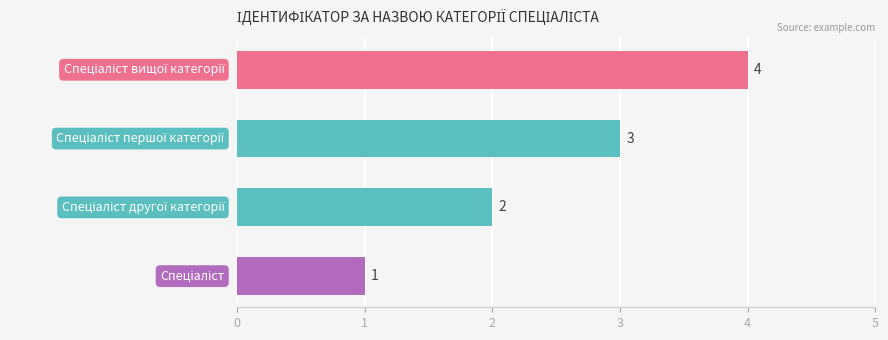

Count the values in the range 2 to 4.

3